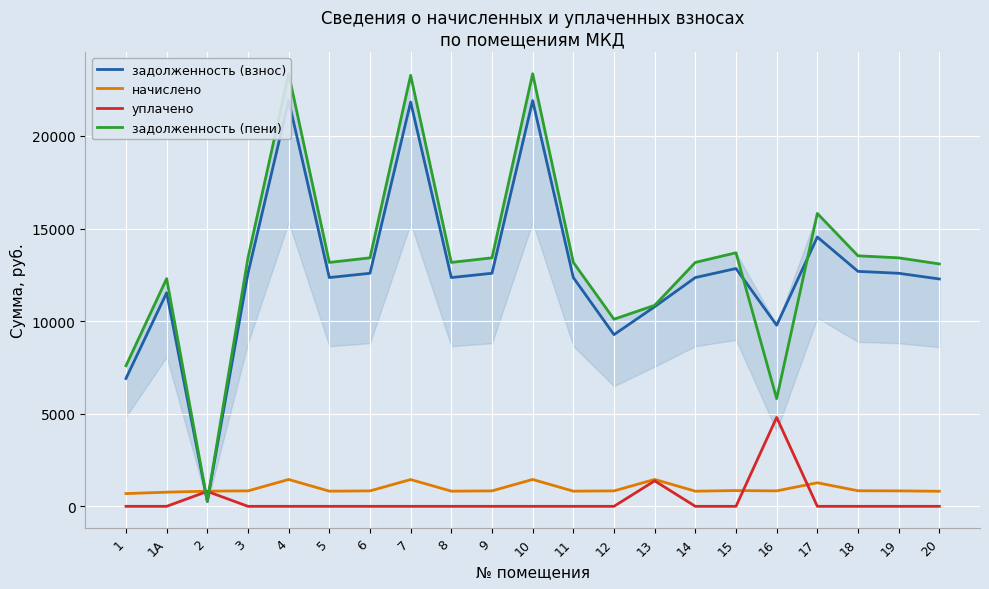

In задолженность (пени), how many points are higher than both neighbors (excluding endpoints)?

6